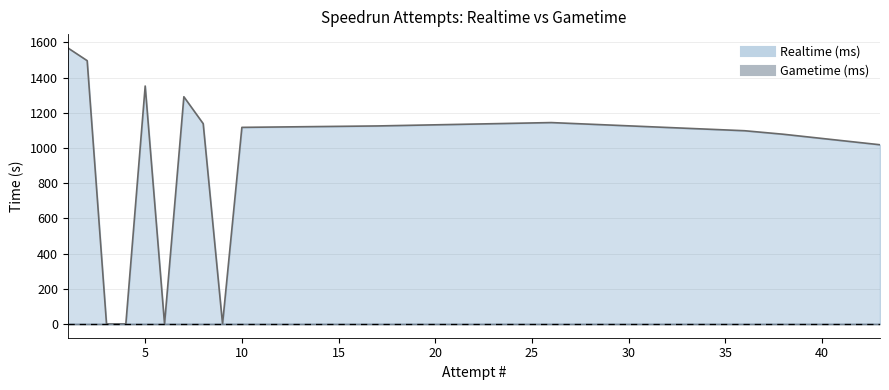

How many interior local valleys (lower than both neighbors) does the data have?

2